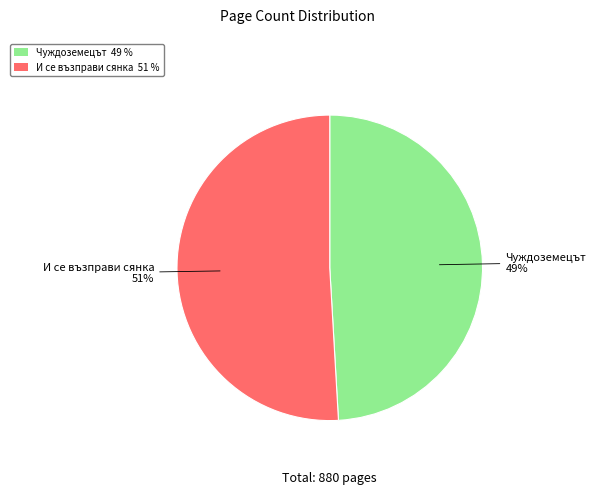

Which category has the biggest portion of the pie?

И се възправи сянка 51 %